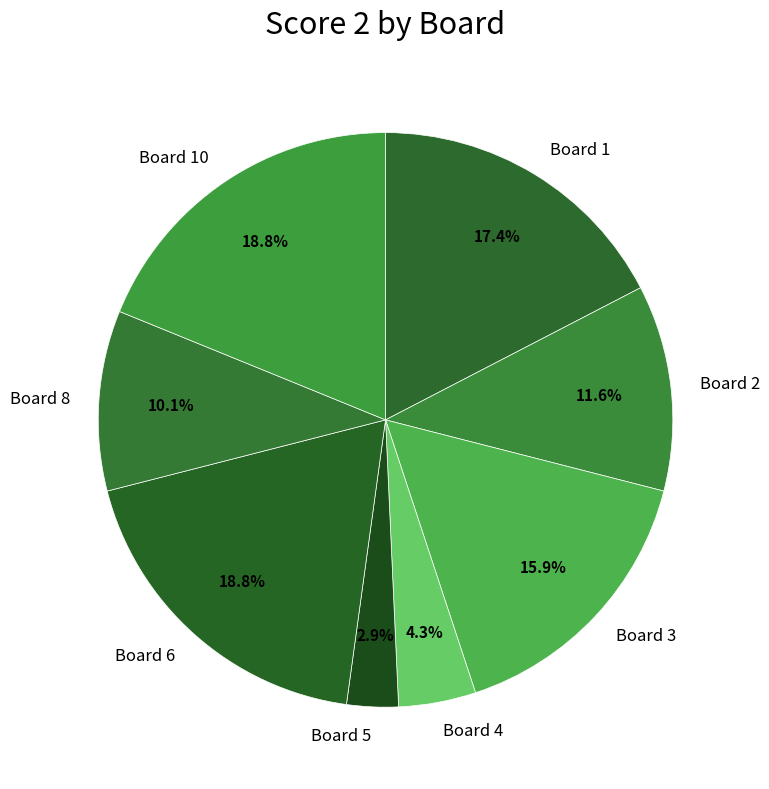

Which category has the smallest portion of the pie?

Board 5